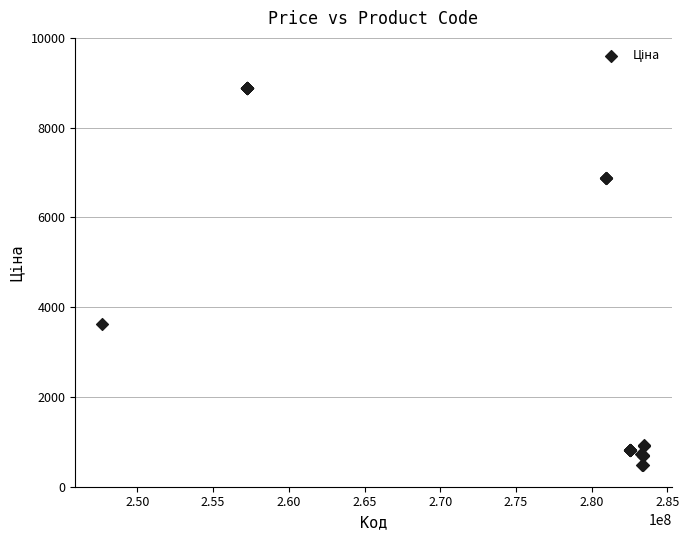

What Y value in the scatter plot is closest to 4678?

3622.2